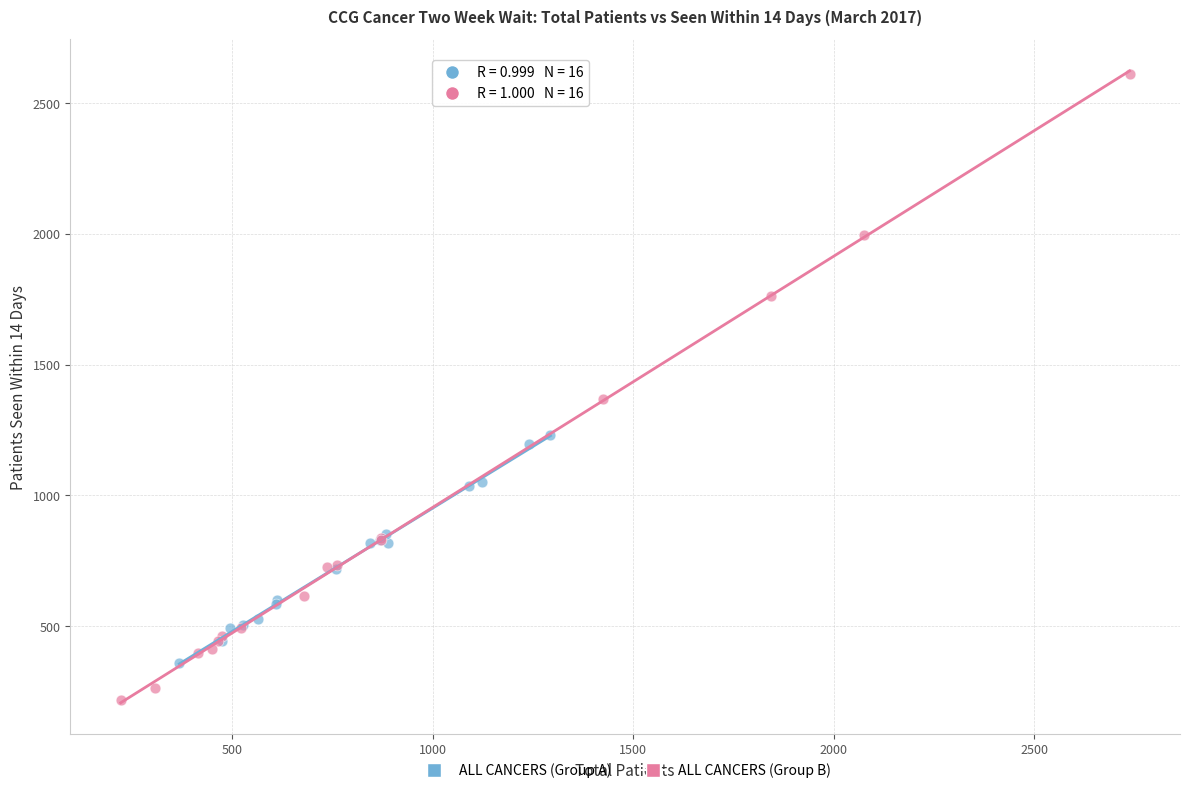

Which series contains the lowest Y value?

ALL CANCERS (Group B)